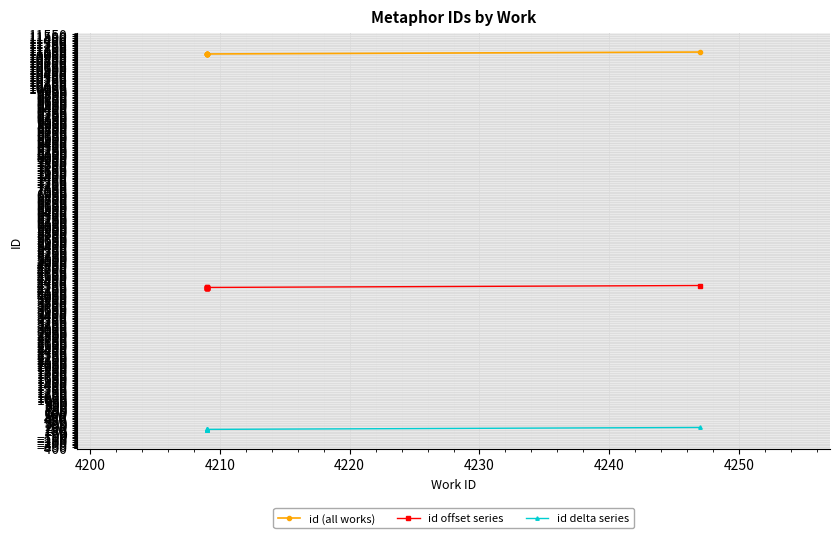

Where does the id delta series series first go above 110?

4250